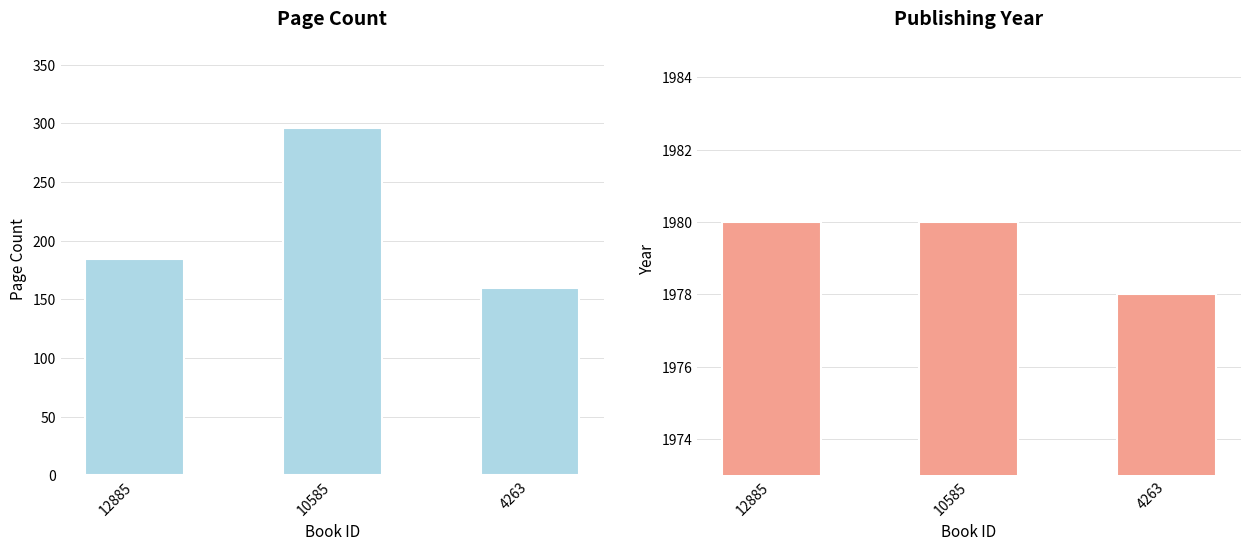

Is it true that pageCount equals 104 at 10585?

False